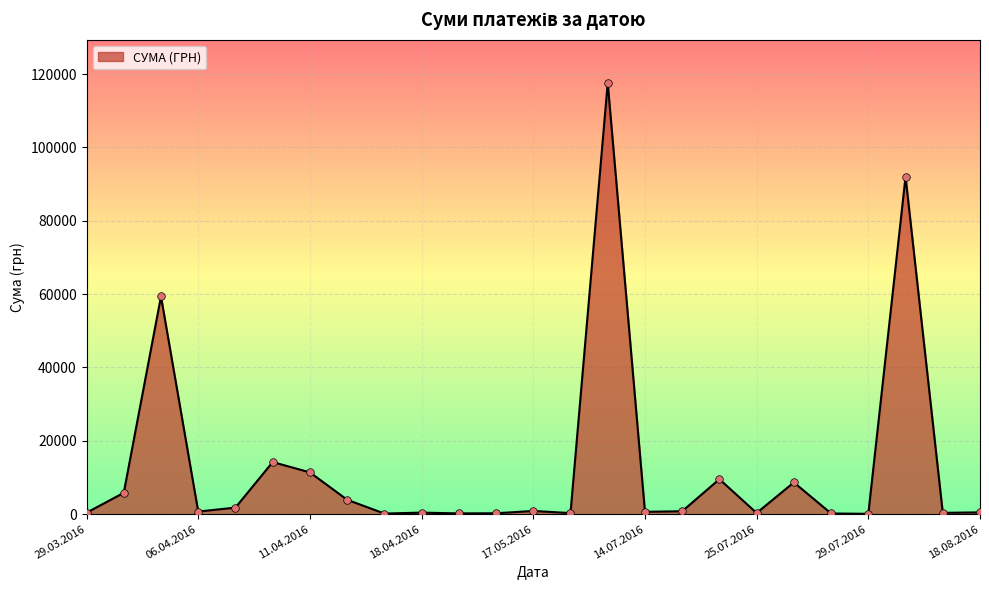

What is the greatest value displayed?

117568.8